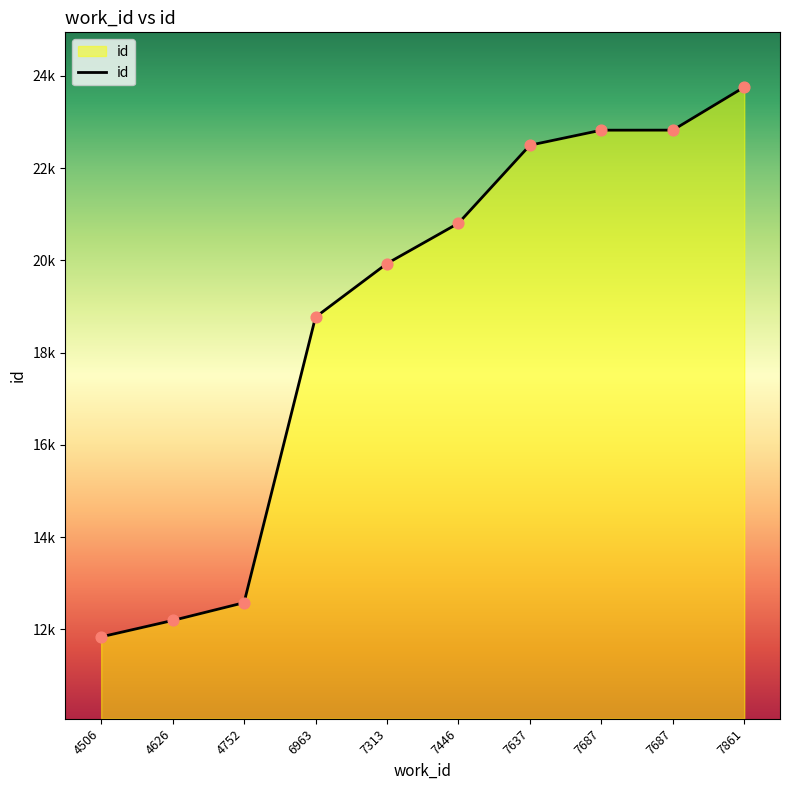

Approximately how many times larger is the value at 7861 compared to 4626?

1.9